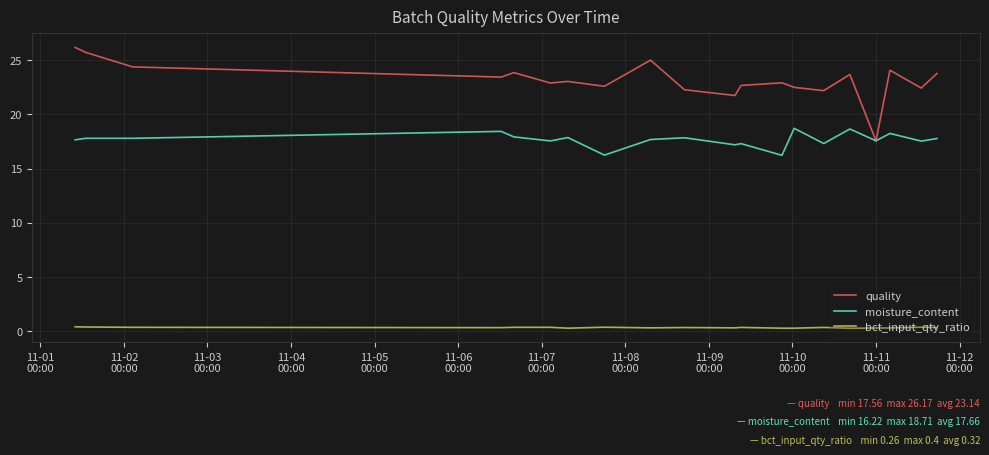

How many lines are shown in the chart?

3